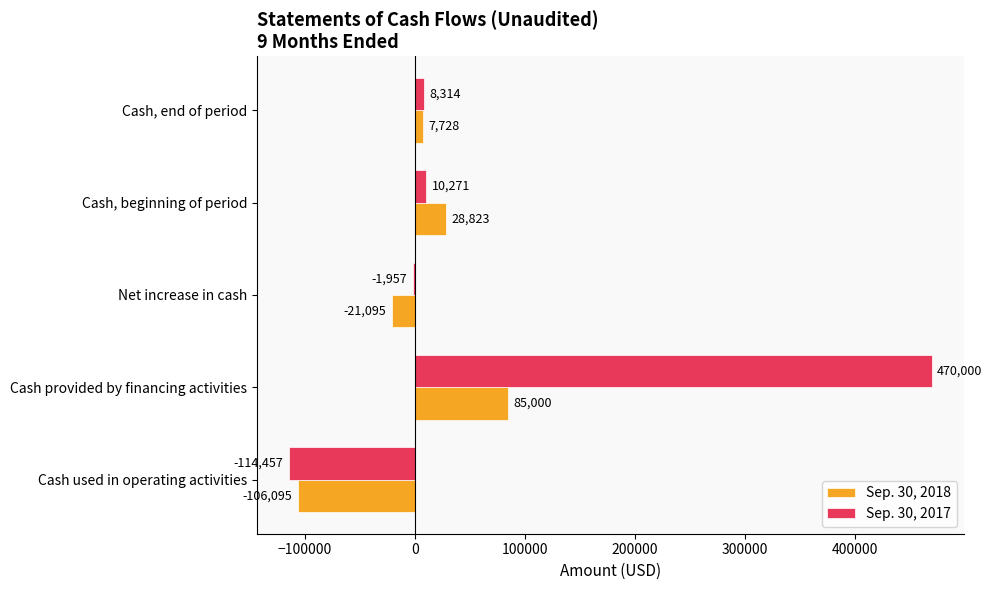

What is the total value across all series at Cash provided by financing activities?

555000